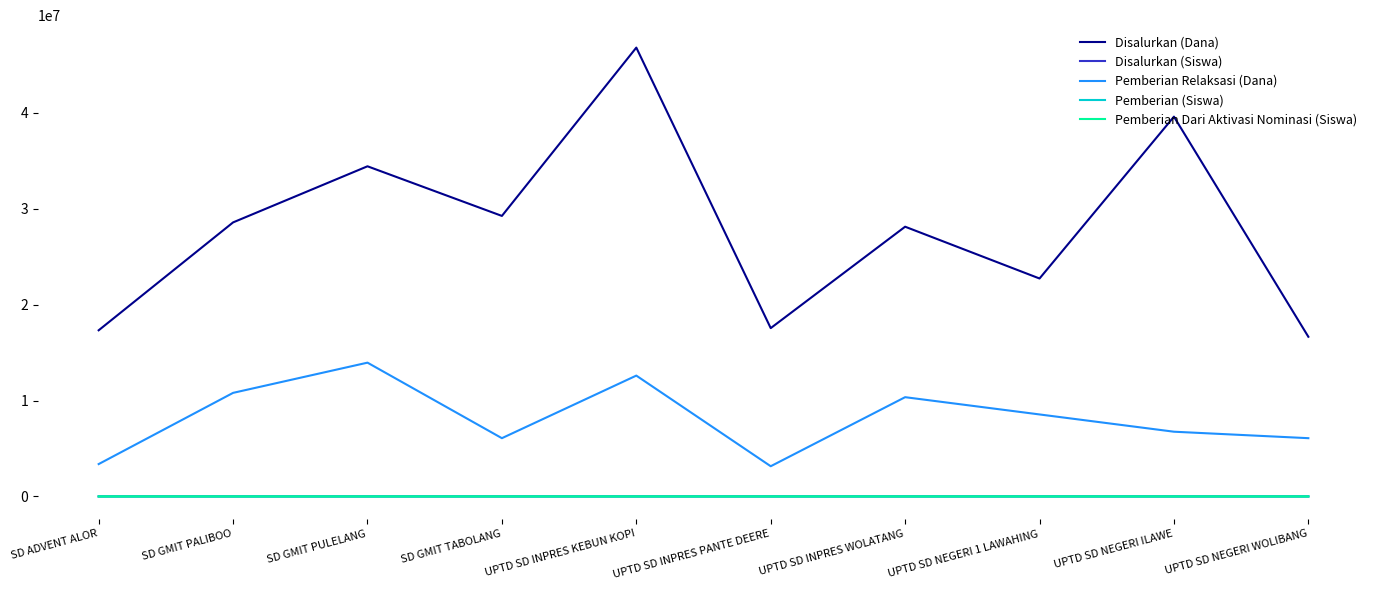

How many lines are shown in the chart?

5